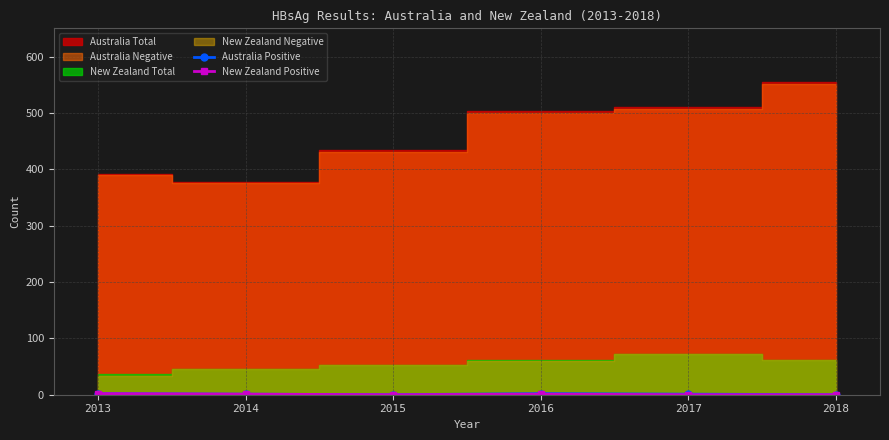

What is the average value of the New Zealand Positive series?

1